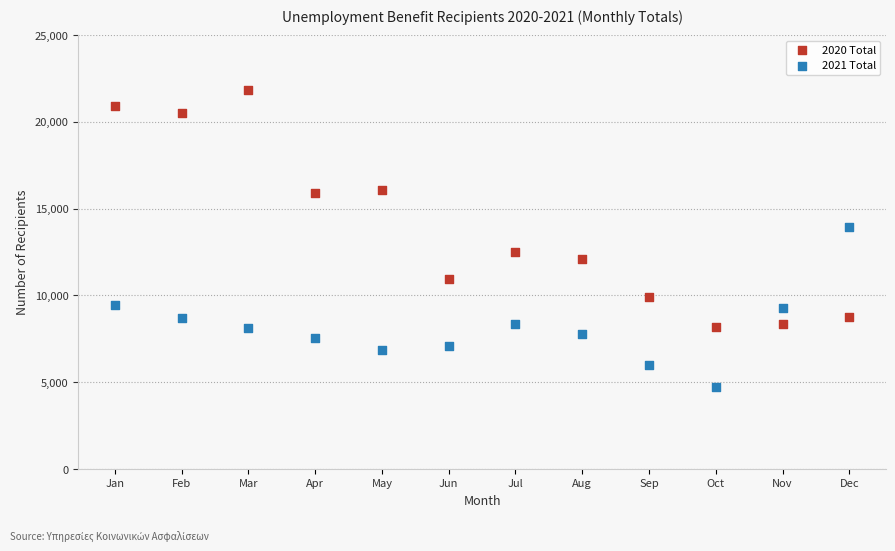

Which series has the largest Y range (max minus min)?

2020 Total